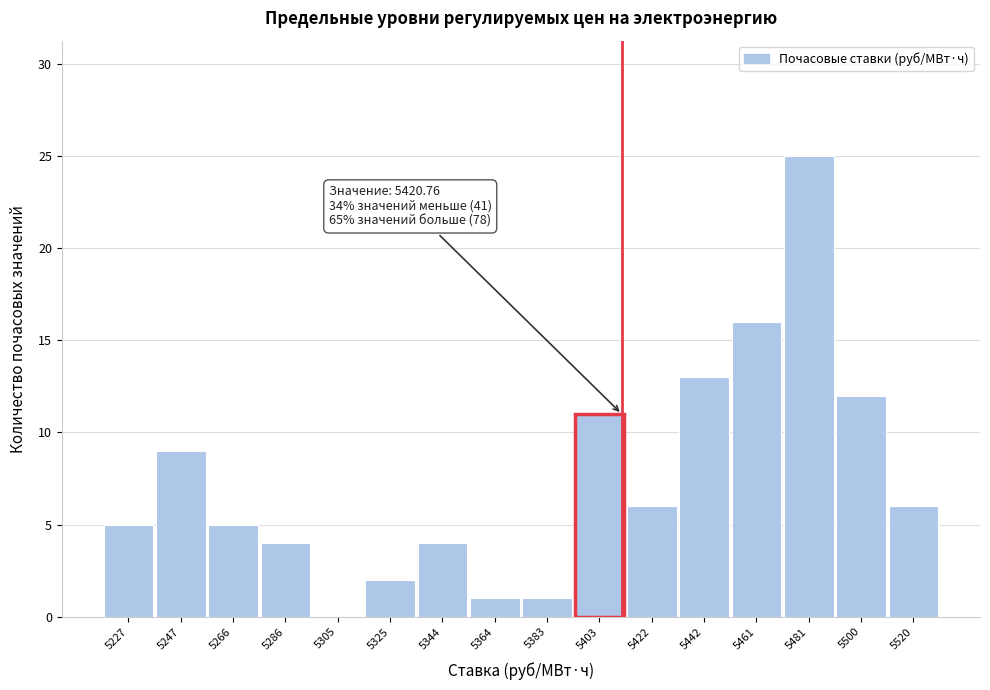

Reading left to right, list all the values displayed in this chart.

5227=5	5247=9	5266=5	5286=4	5305=0	5325=2	5344=4	5364=1	5383=1	5403=11	5422=6	5442=13	5461=16	5481=25	5500=12	5520=6